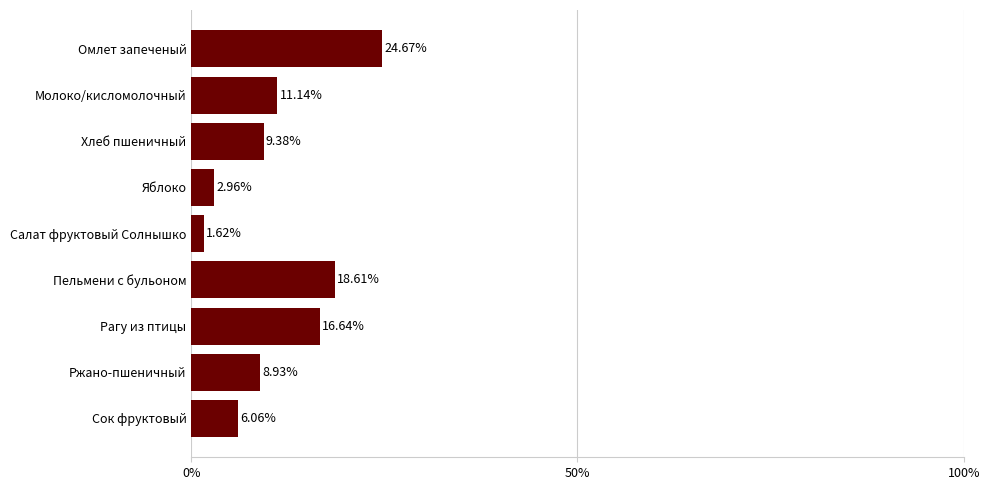

List the labels in order of value, smallest first.

Салат фруктовый Солнышко, Яблоко, Сок фруктовый, Ржано-пшеничный, Хлеб пшеничный, Молоко/кисломолочный, Рагу из птицы, Пельмени с бульоном, Омлет запеченый